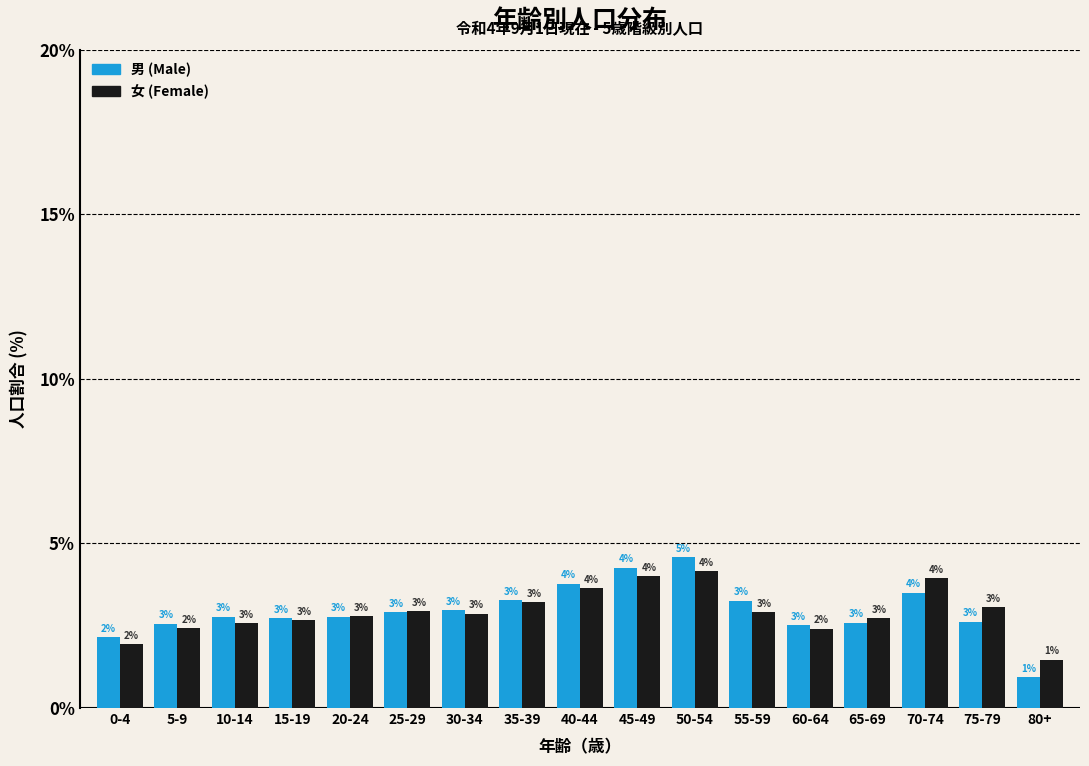

Does the chart contain stacked bars?

No